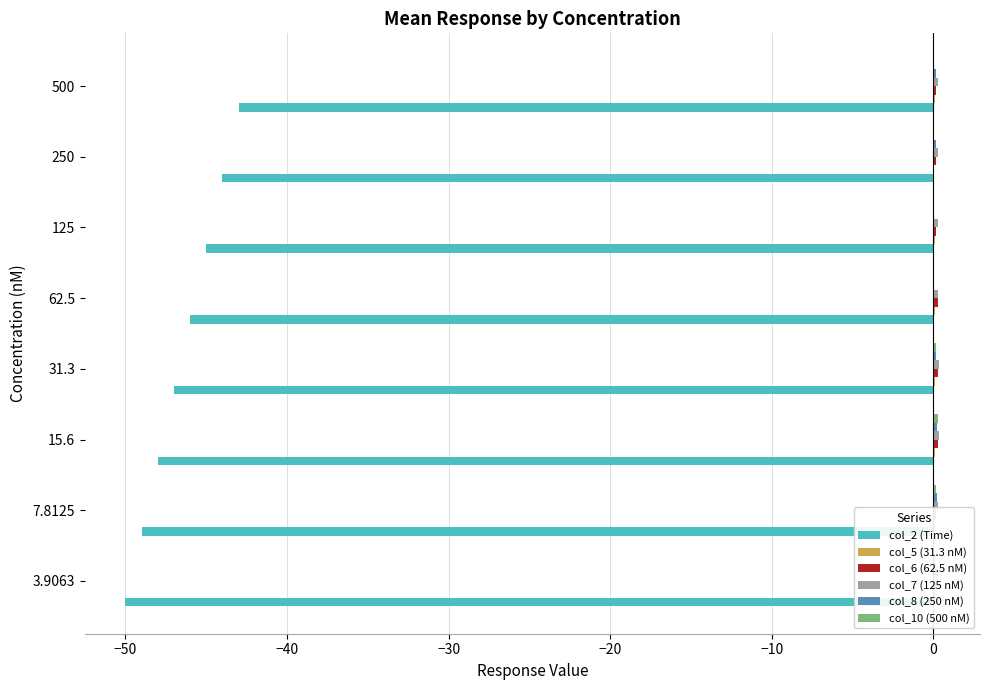

The value of col_2 (Time) at 15.6 is -22.2. True or false?

False